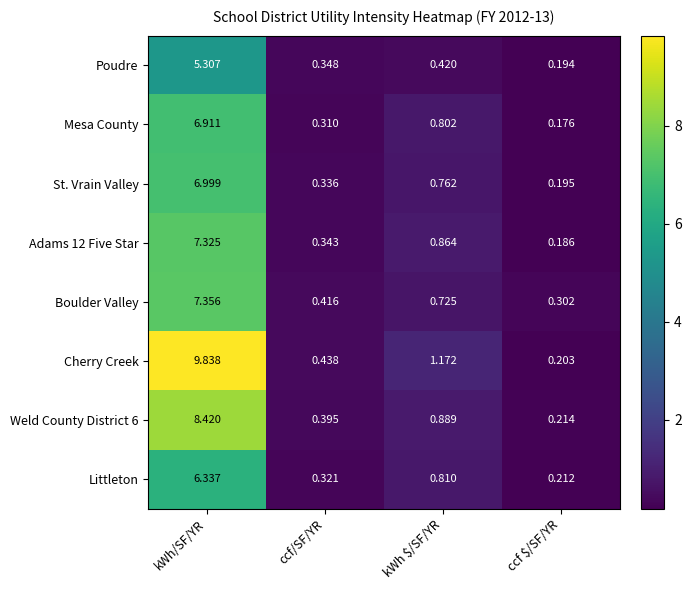

Which series has the largest total across all categories?

Cherry Creek